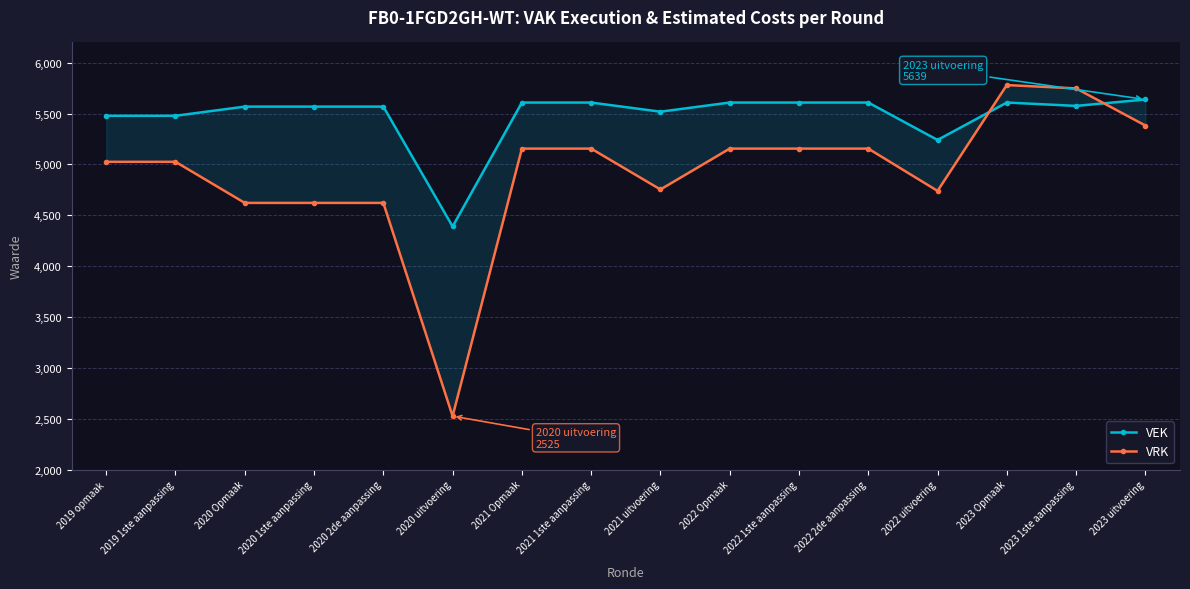

Reading right to left, transcribe all the data shown in this chart.

VEK: 5639	5576	5609	5241	5609	5609	5609	5519	5609	5609	4390	5569	5569	5569	5479	5479
VRK: 5383	5748	5781	4740	5156	5156	5156	4754	5156	5156	2525	4622	4622	4622	5026	5026